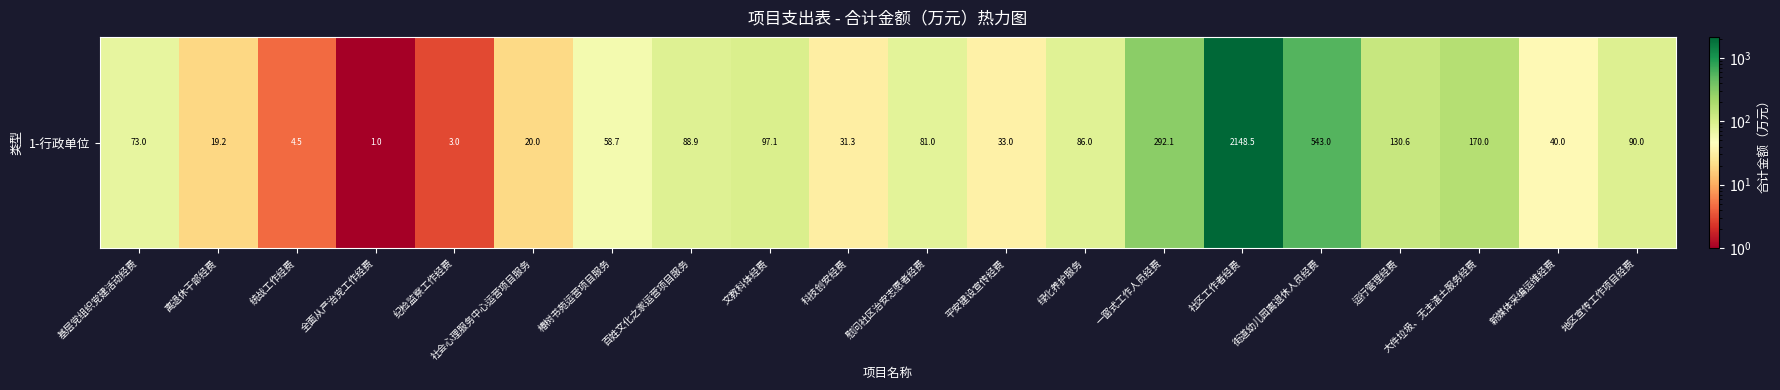

How many data points does each series have?

20